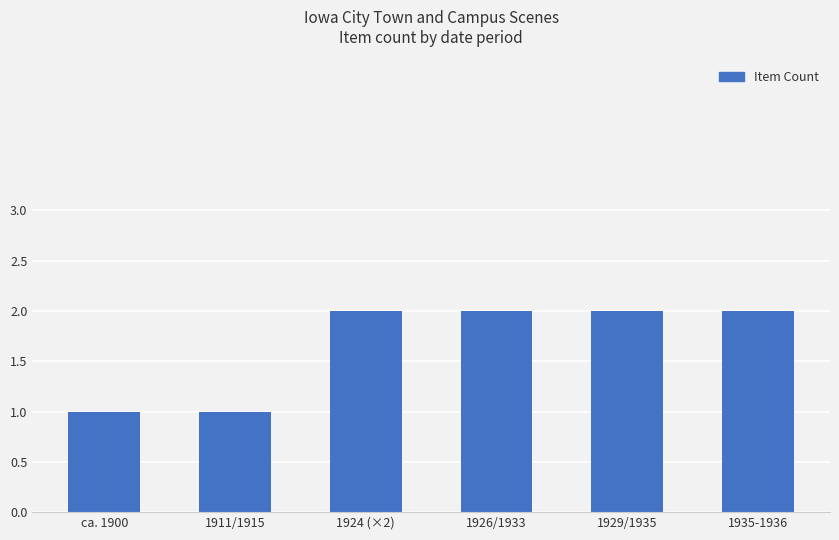

What is the label of the 6th bar from the right?

ca. 1900